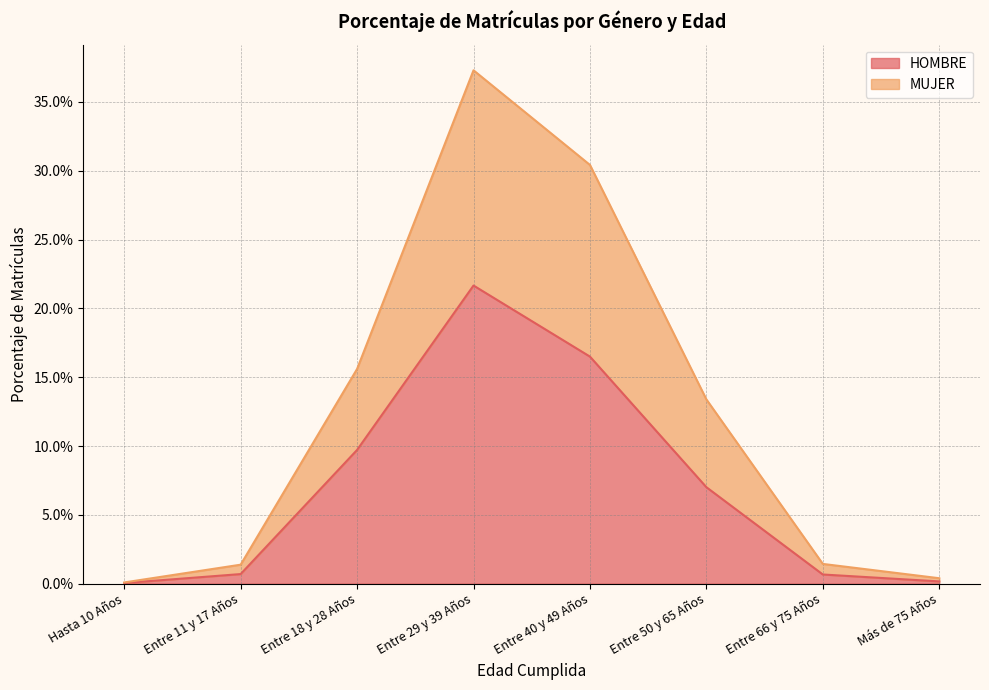

Rank the series at Hasta 10 Años from highest to lowest value.

MUJER, HOMBRE